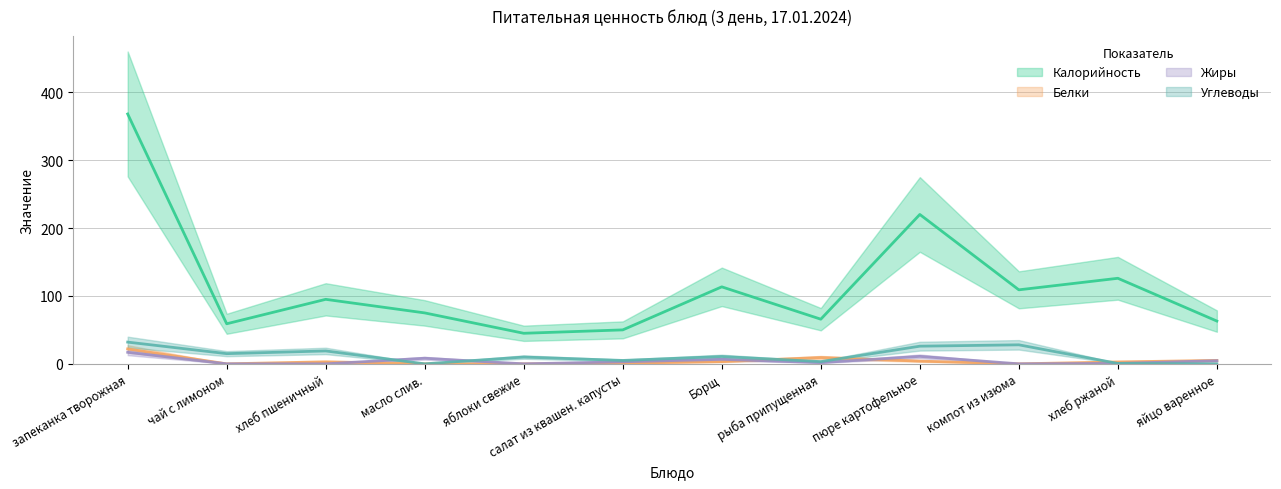

Reading right to left, extract all data points from this chart.

Калорийность: 63.0	126.0	109.0	220.0	65.8	113.4	50.0	45.0	75.0	95.0	59.0	368.0
Белки: 5.0	2.8	0.0	4.0	9.3	3.3	1.0	0.0	0.1	3.0	0.0	22.0
Жиры: 4.6	0.6	0.0	11.0	1.8	6.6	3.0	0.0	8.2	0.0	0.0	17.0
Углеводы: 0.0	0.6	28.0	26.0	3.3	10.8	5.0	10.0	0.0	19.0	15.0	32.0